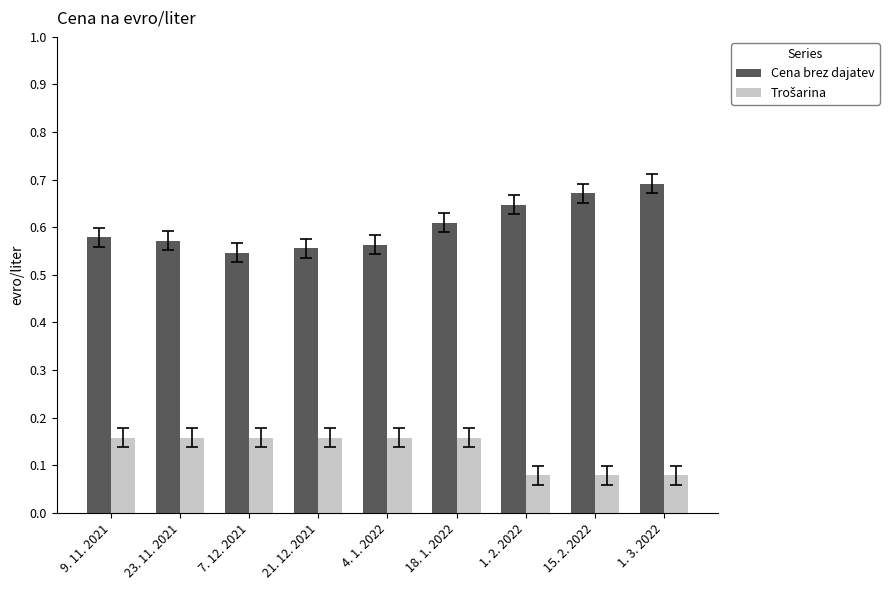

Which series has the largest total across all categories?

Cena brez dajatev